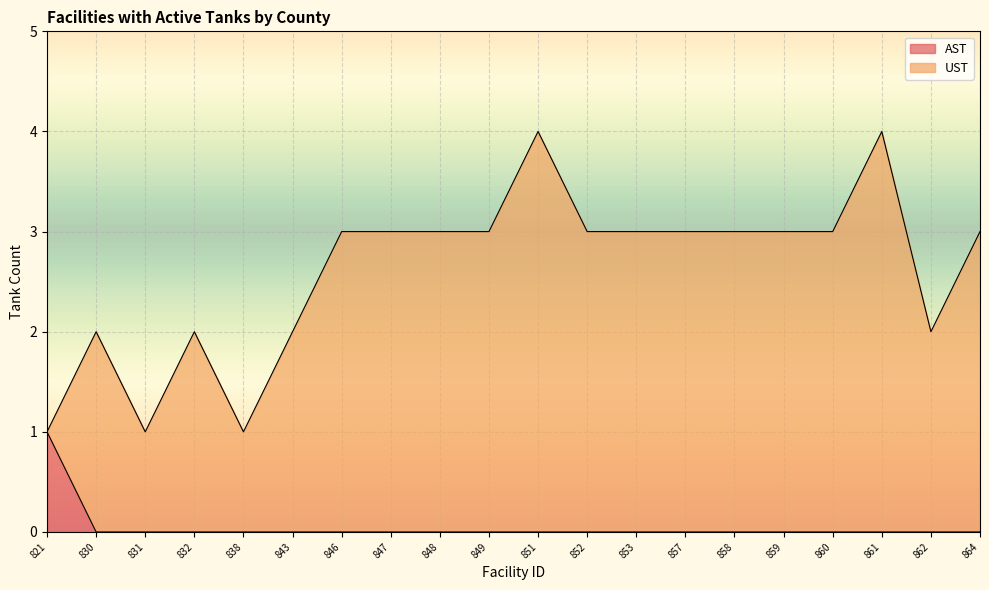

The value at 830 is 0. True or false?

True